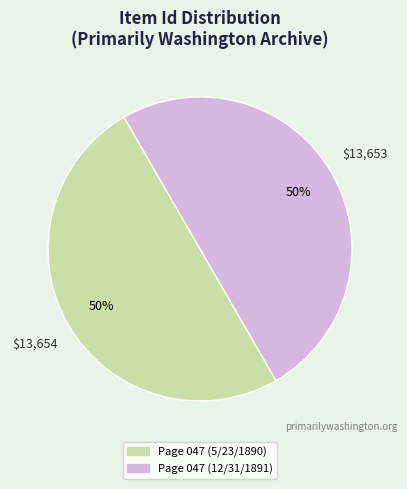

To the nearest percent, what portion does Page 047 (5/23/1890) represent?

50%